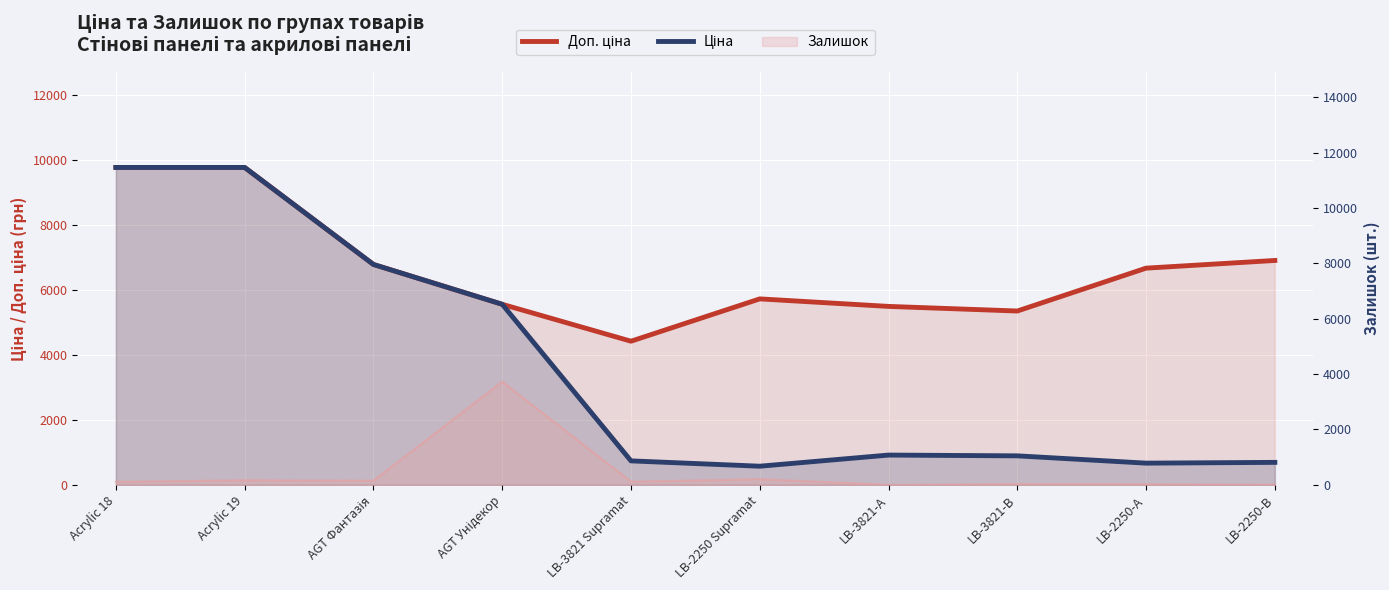

Read the Доп. ціна value at LB-3821-В.

5353.1